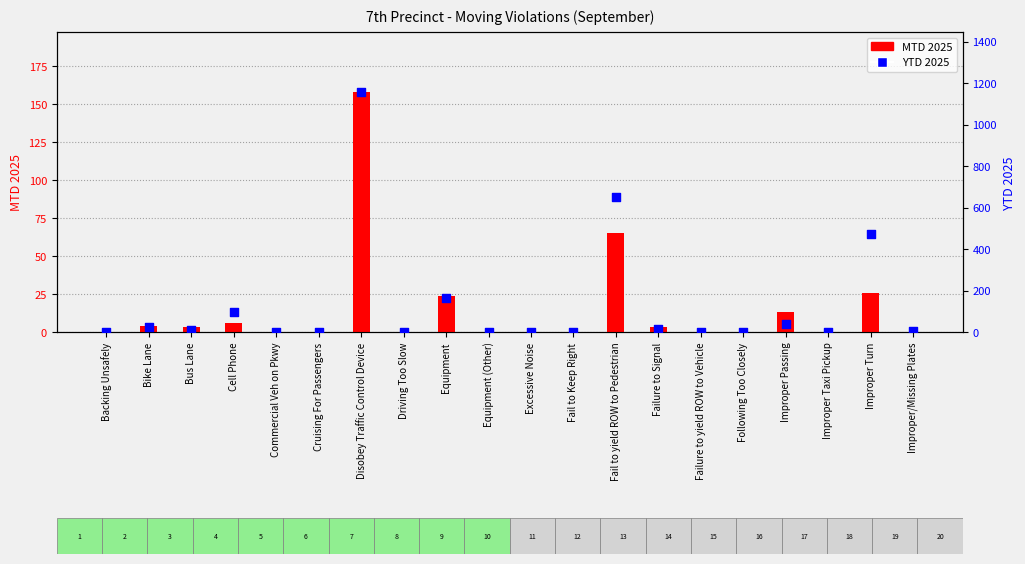

What are all the series names shown in the legend?

MTD 2025, YTD 2025